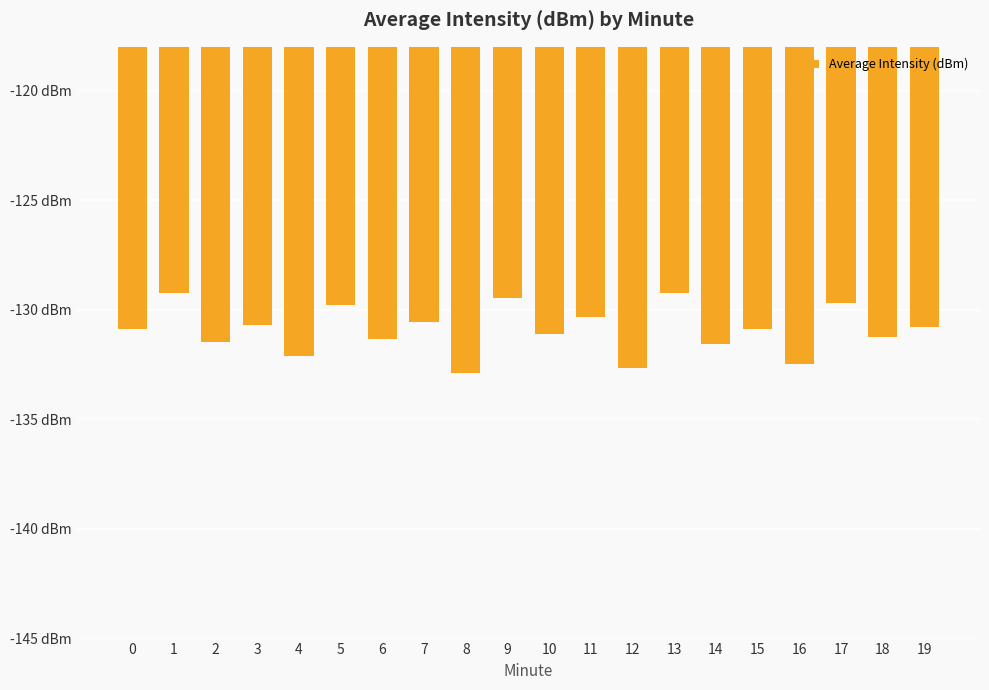

At which category does the chart reach its peak across all series?

1